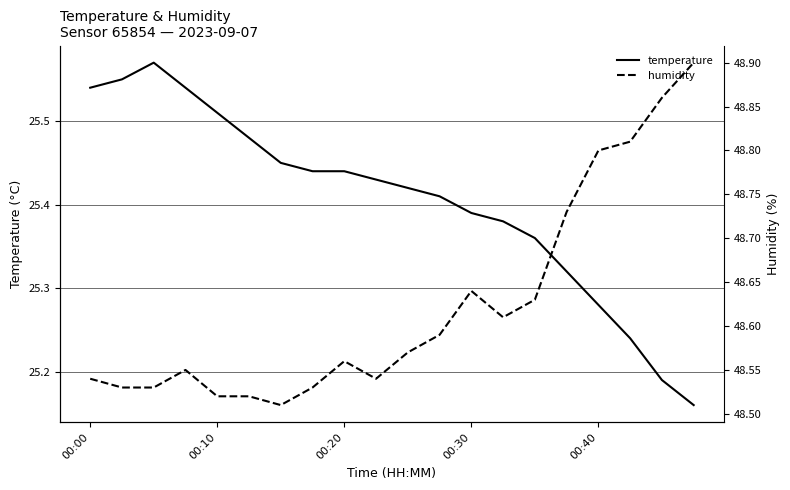

At how many categories does at least one series exceed 30?

20